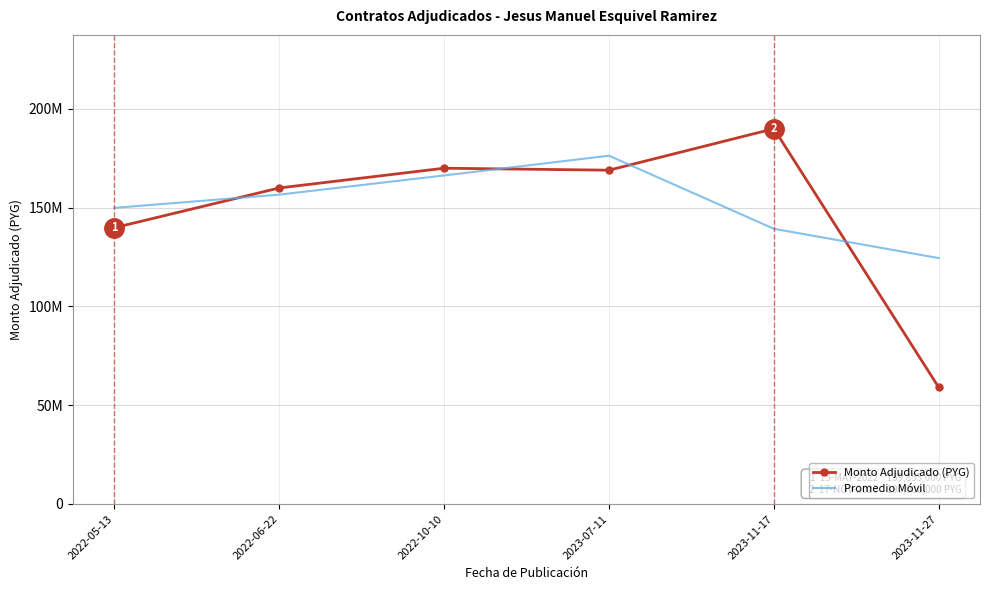

True or false: Monto Adjudicado (PYG) has a value of 160000000.0 at 2022-06-22.

True